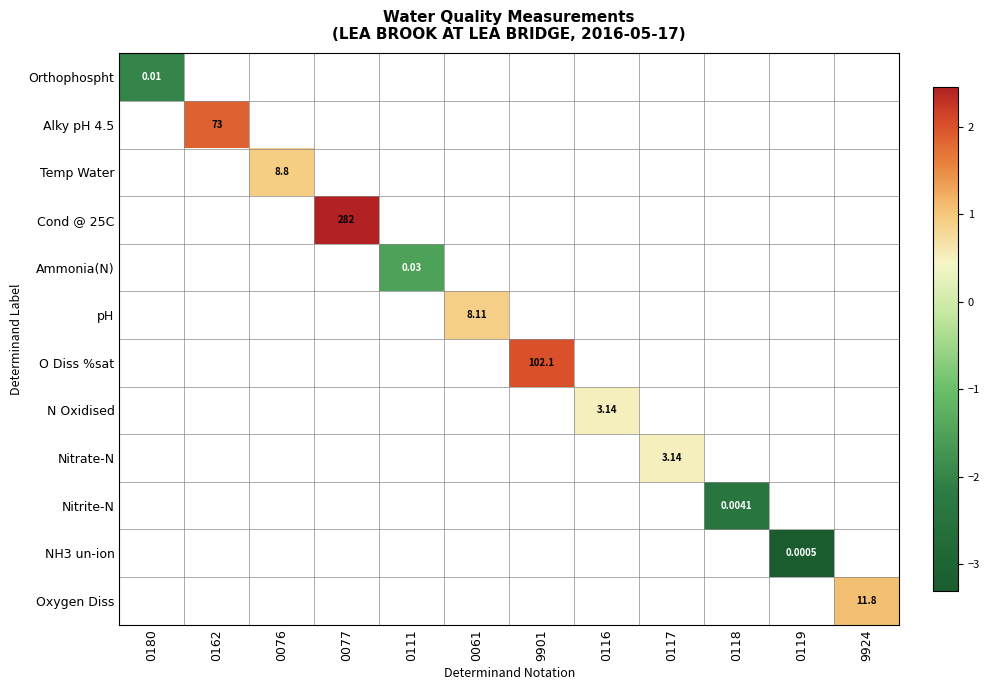

Rank the series at 0076 from lowest to highest value.

Orthophospht, Alky pH 4.5, Temp Water, Cond @ 25C, Ammonia(N), pH, O Diss %sat, N Oxidised, Nitrate-N, Nitrite-N, NH3 un-ion, Oxygen Diss